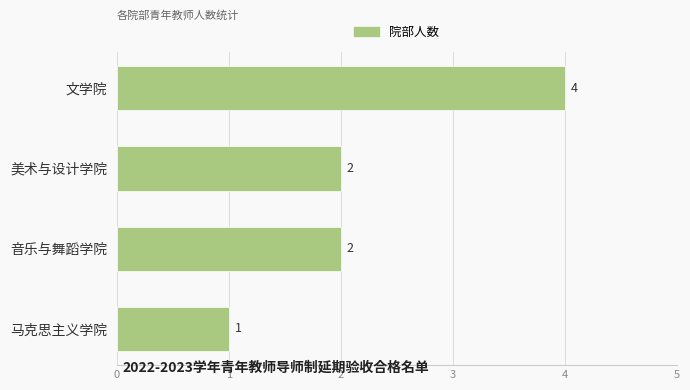

What is the difference between the maximum and minimum values?

3